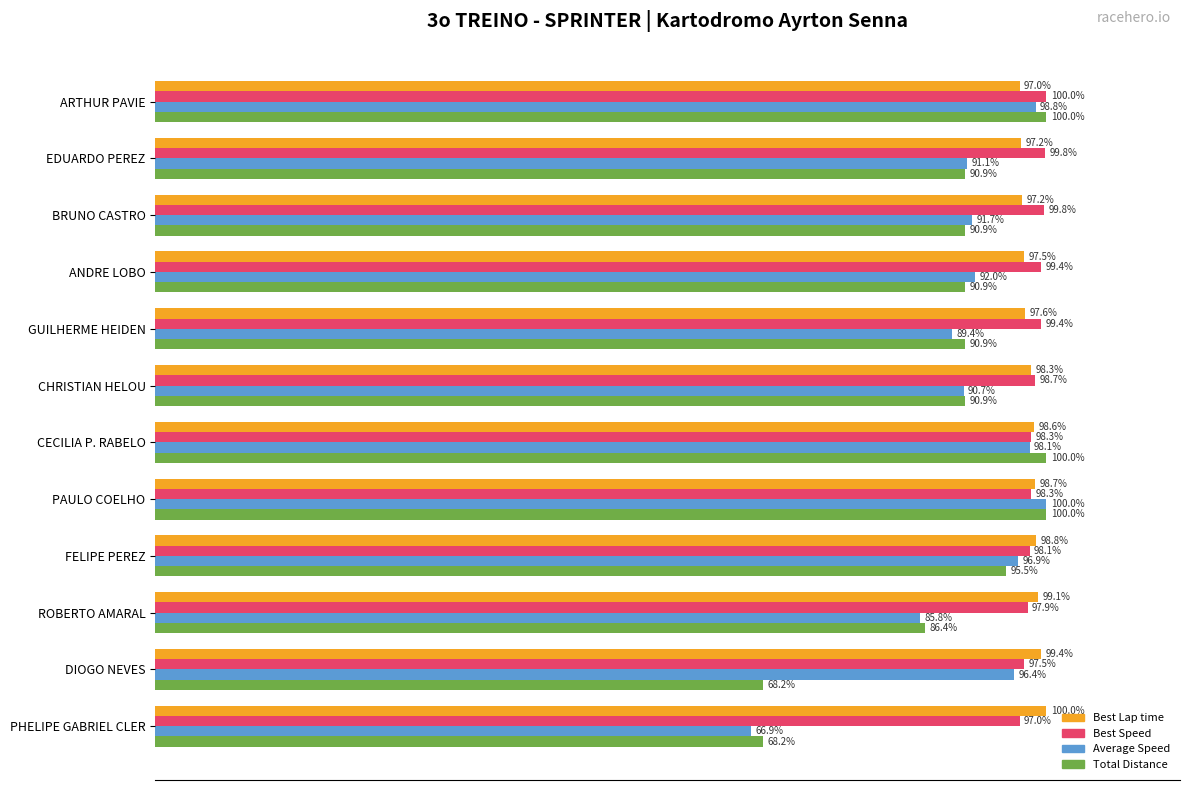

At which category is the sum across all series the highest?

PAULO COELHO